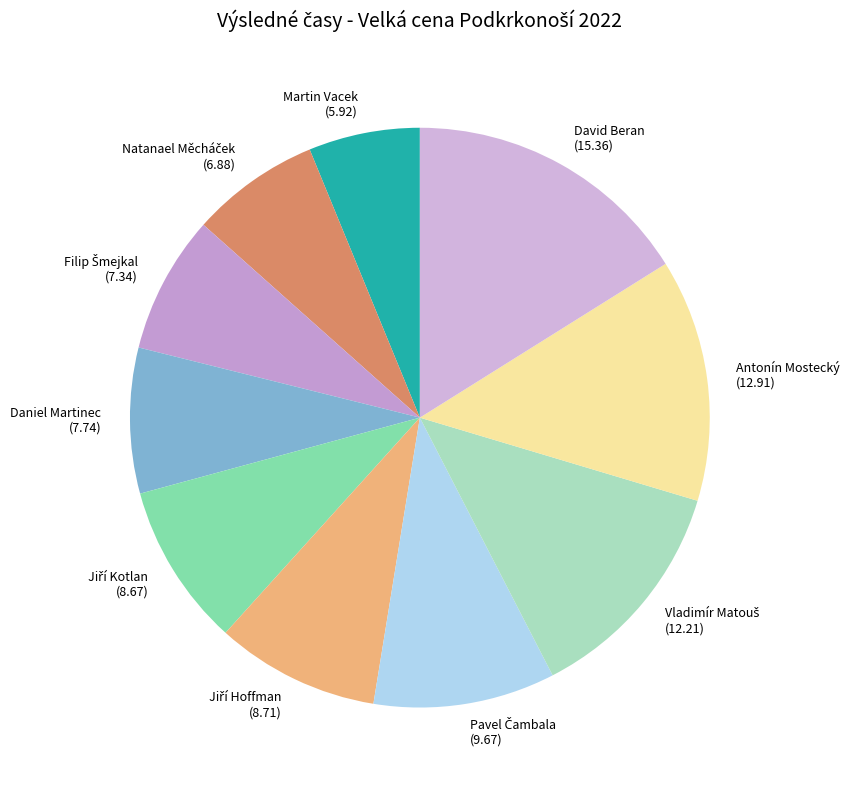

How many slices are in this pie chart?

10